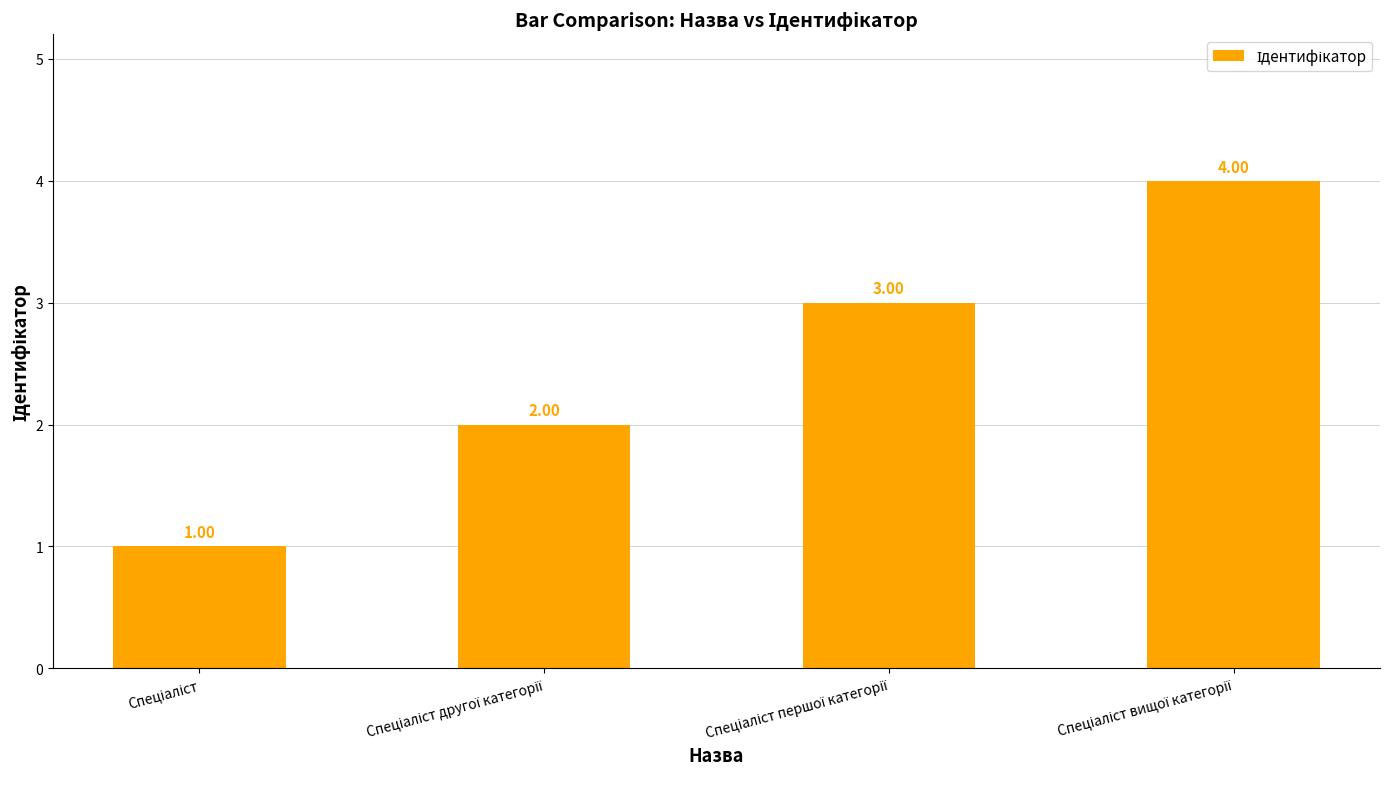

What is the difference between the maximum and minimum values?

3